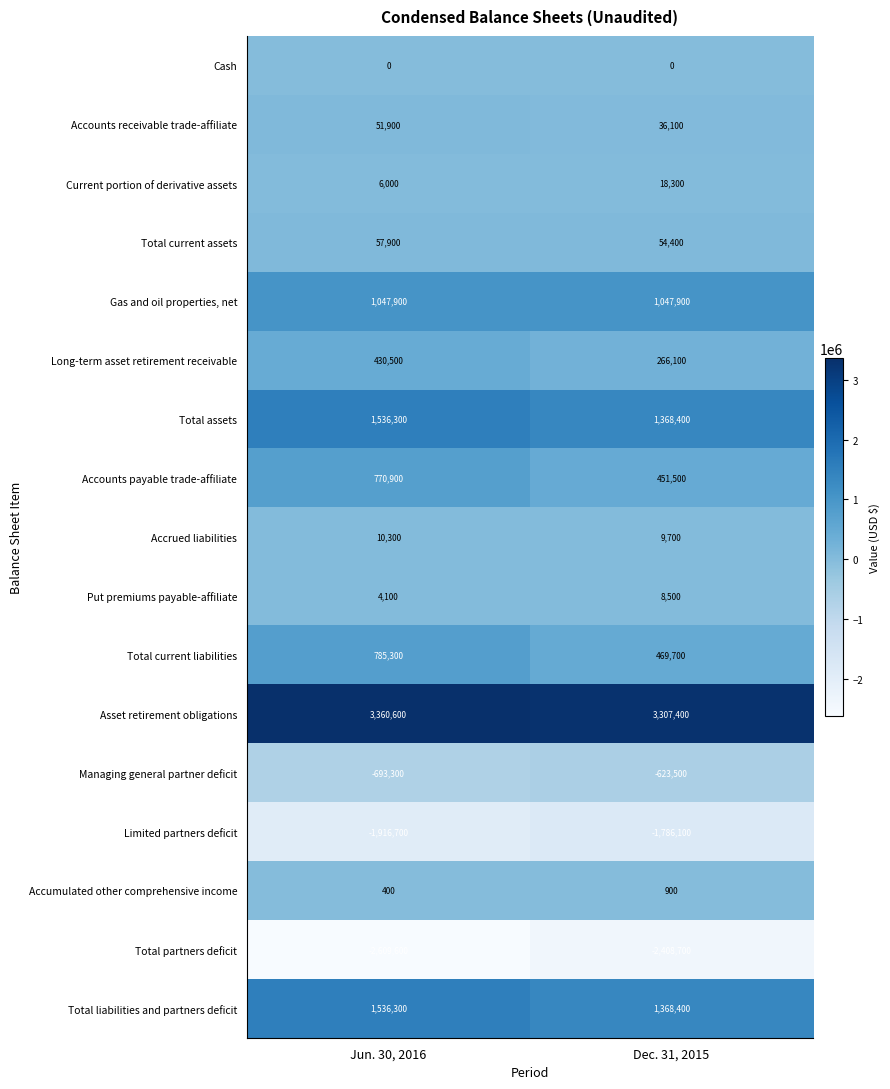

List the labels in order of Asset retirement obligations value, smallest first.

Dec. 31, 2015, Jun. 30, 2016